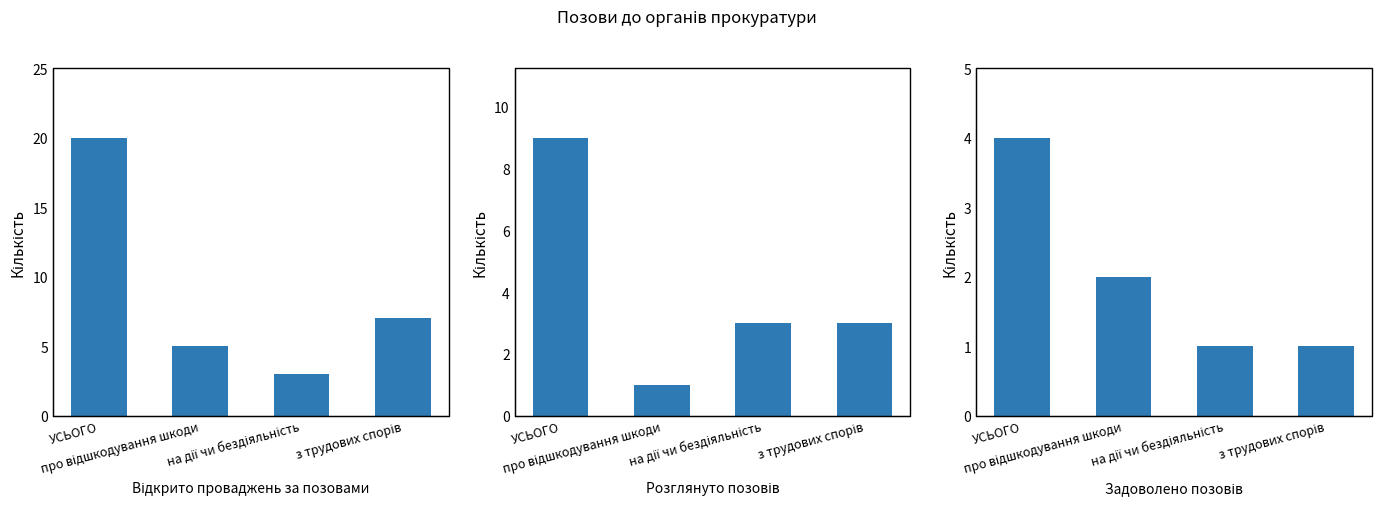

Which category has the lowest value in the Розглянуто позовів series?

про відшкодування шкоди